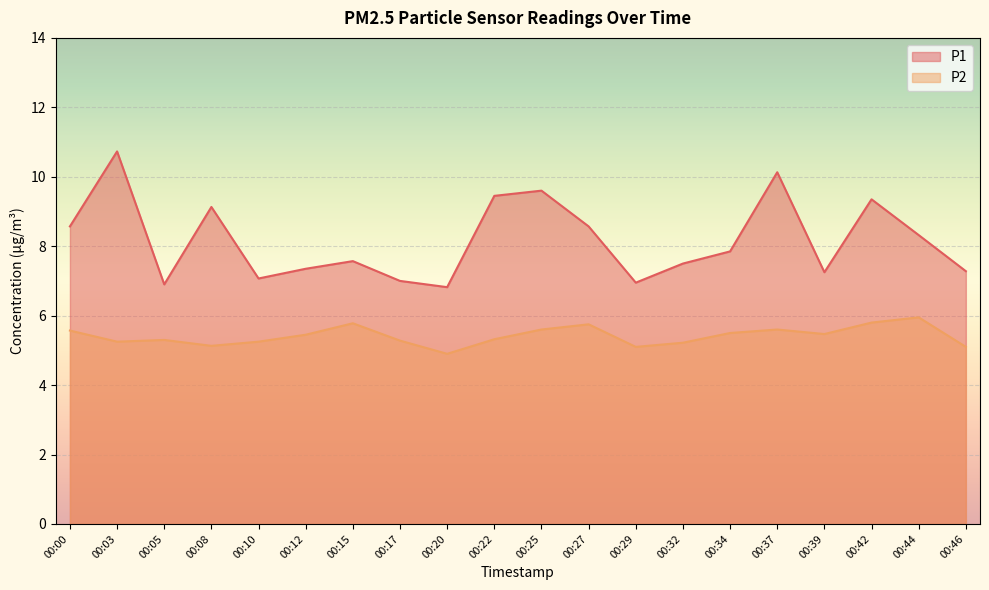

At which label does P1 reach its peak?

00:03